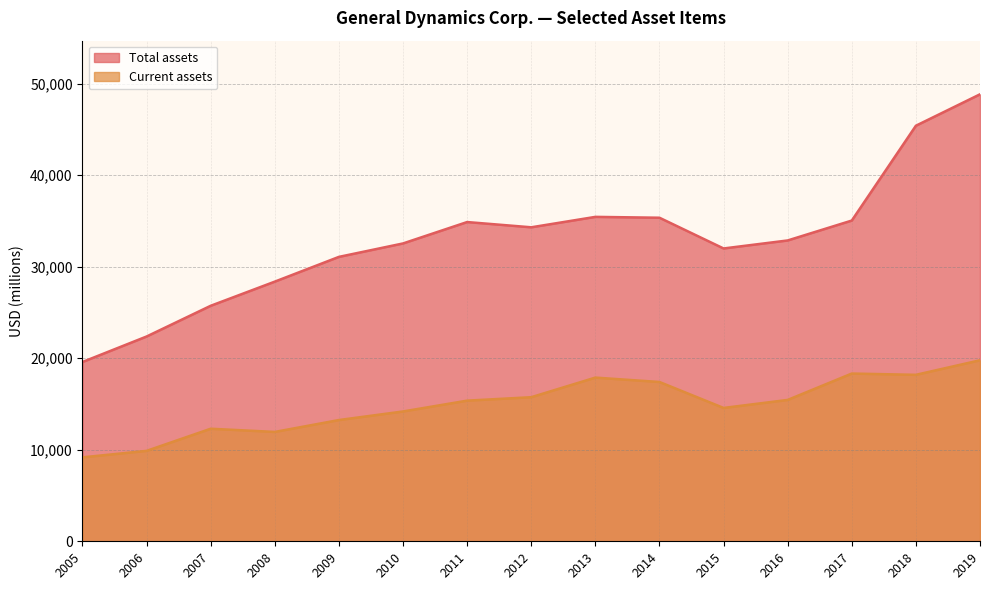

At how many categories does at least one series exceed 15554?

15